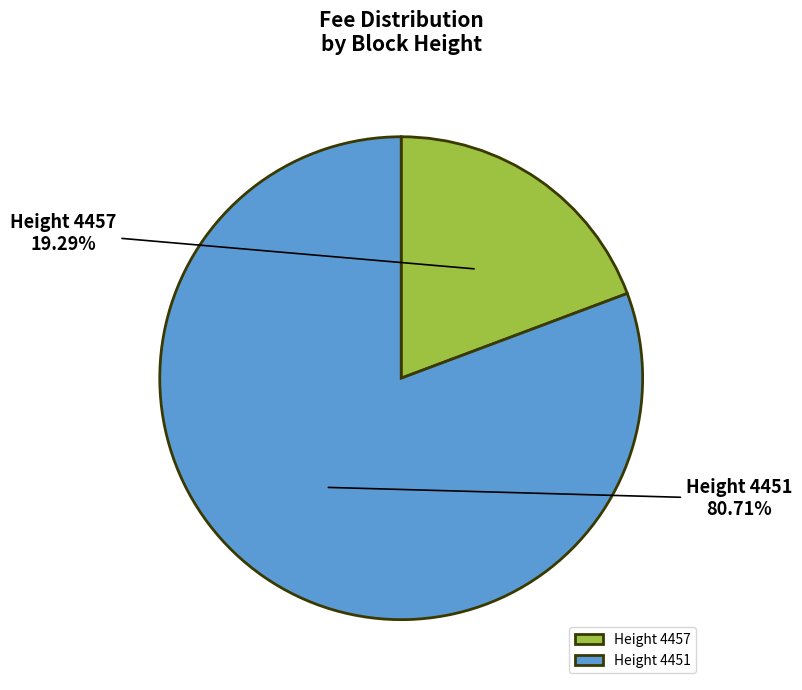

Which has a higher value, Height 4457 or Height 4451?

Height 4451